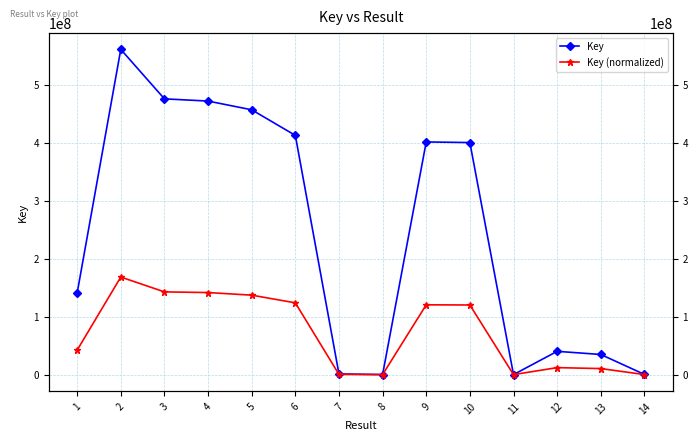

Reading left to right, list all the values displayed in this chart.

Key: 1=140485482.0	2=560779231.0	3=475488061.0	4=471632018.0	5=456617754.0	6=412506792.0	7=1209258.0	8=75778.0	9=401195023.0	10=400091051.0	11=4022.0	12=40128553.0	13=34725639.0	14=316902.0
Key (normalized): 1=42144740.3	2=168233769.3	3=142646234.8	4=141489413.6	5=136985102.1	6=123751718.6	7=361573.4	8=21527.0	9=120358163.5	10=120026969.6	11=0.0	12=12037445.6	13=10416559.8	14=93864.7